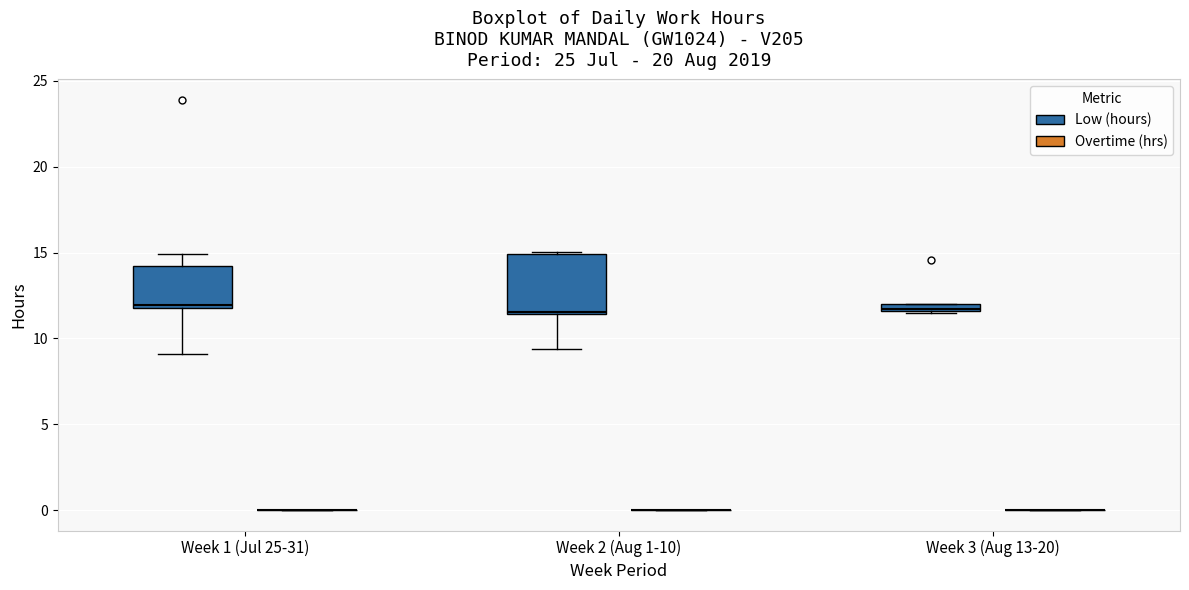

Comparing the boxes themselves (not the whiskers), which one is the tallest?

Week 2 (Aug 1-10) (Low (hours))